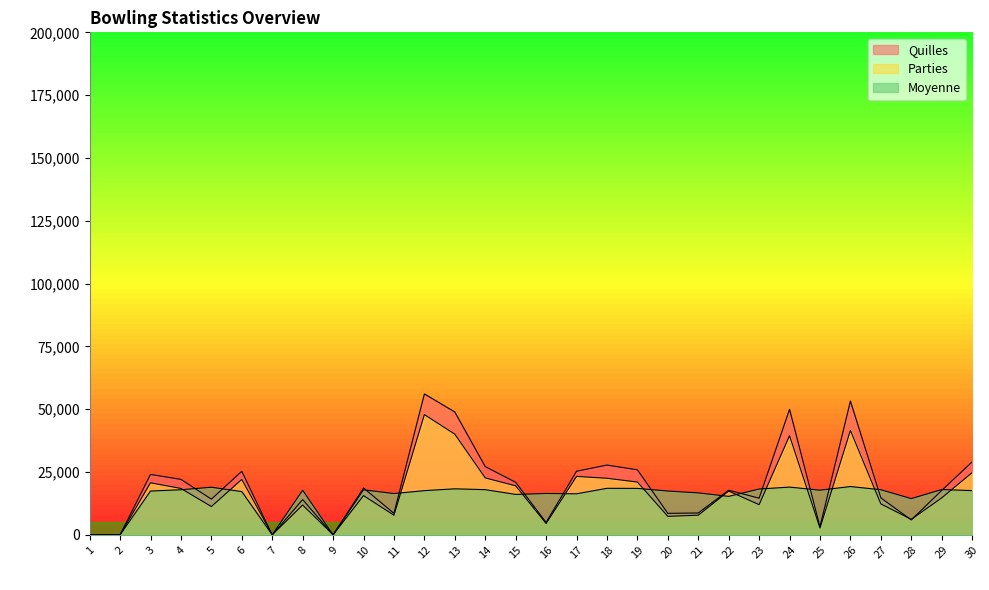

In Moyenne, how many points are higher than both neighbors (excluding endpoints)?

9